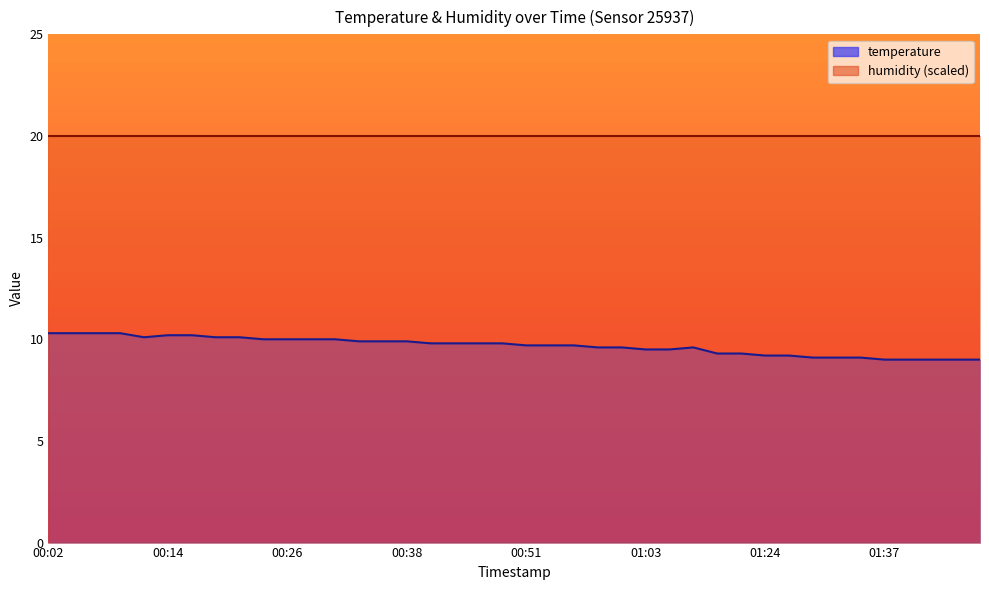

List the labels in order of value, smallest first.

01:37, 01:39, 01:42, 01:44, 01:47, 01:29, 01:32, 01:34, 01:24, 01:27, 01:16, 01:19, 01:03, 01:05, 00:58, 01:01, 01:08, 00:51, 00:53, 00:56, 00:41, 00:43, 00:46, 00:48, 00:34, 00:36, 00:38, 00:24, 00:26, 00:29, 00:31, 00:12, 00:19, 00:21, 00:14, 00:16, 00:02, 00:04, 00:07, 00:09